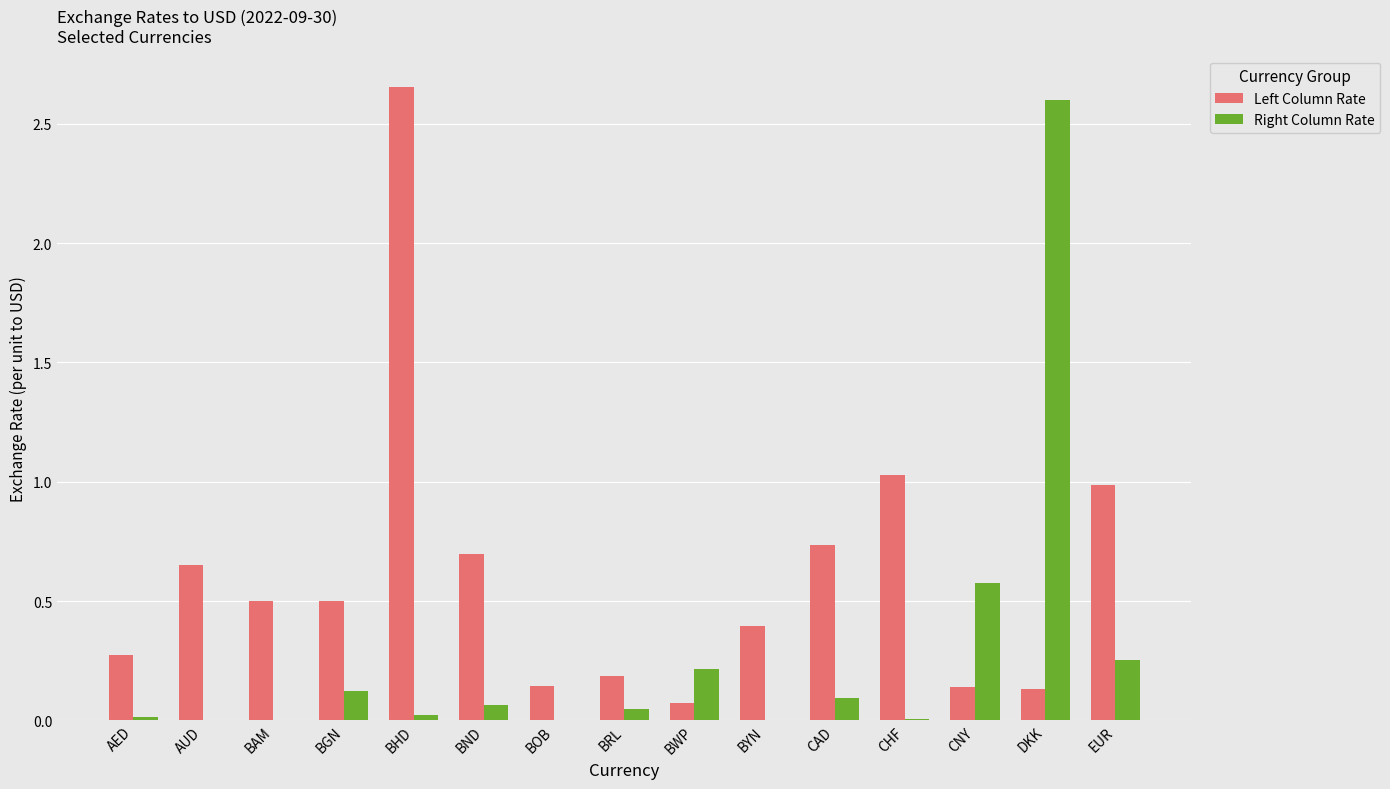

The Right Column Rate series shows 0.0 at CHF. True or false?

True